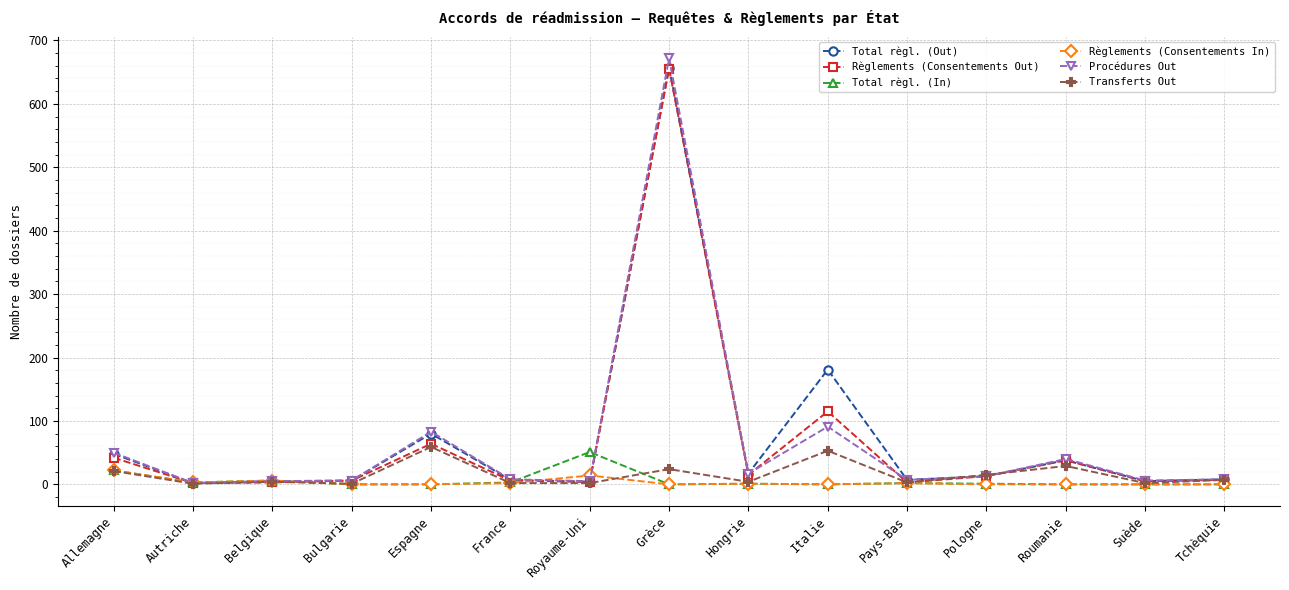

Which series ends up on top after the final intersection of Règlements (Consentements In) and Total règl. (Out)?

Total règl. (Out)